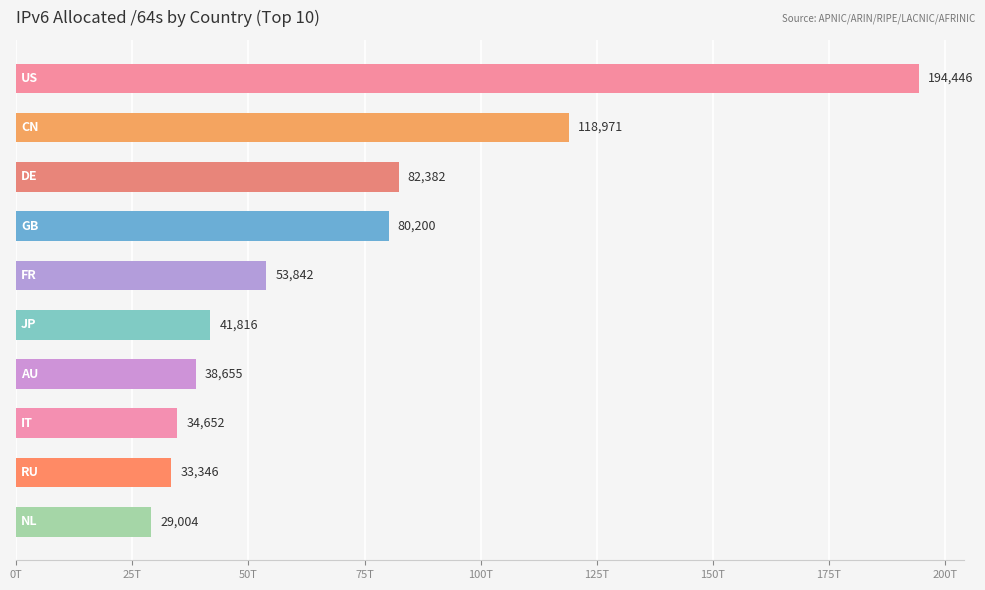

Does the chart contain any negative values?

No